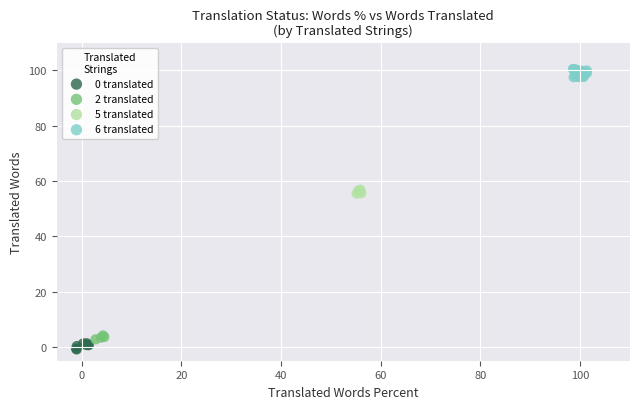

Which series contains the highest Y value?

6 translated